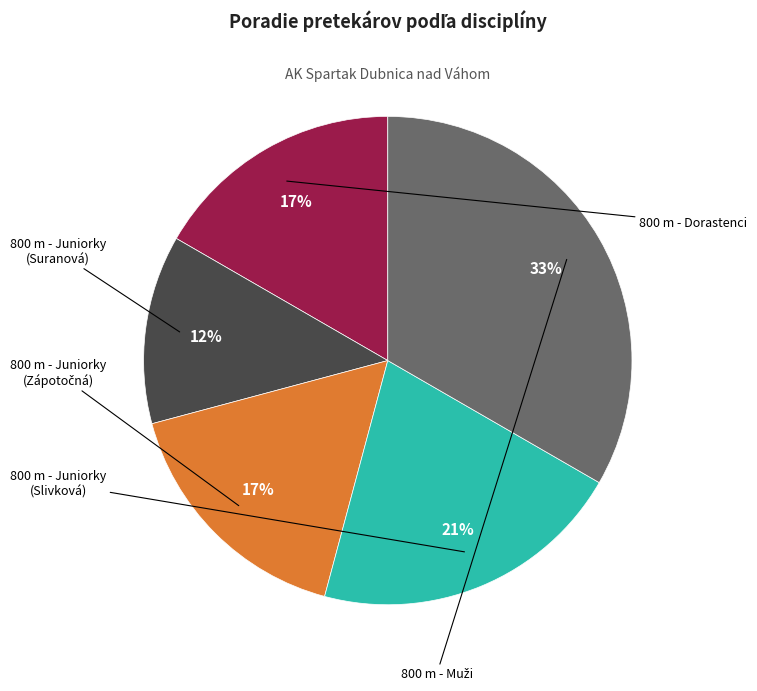

To the nearest percent, what is the difference between the largest and smallest slice percentages?

21%